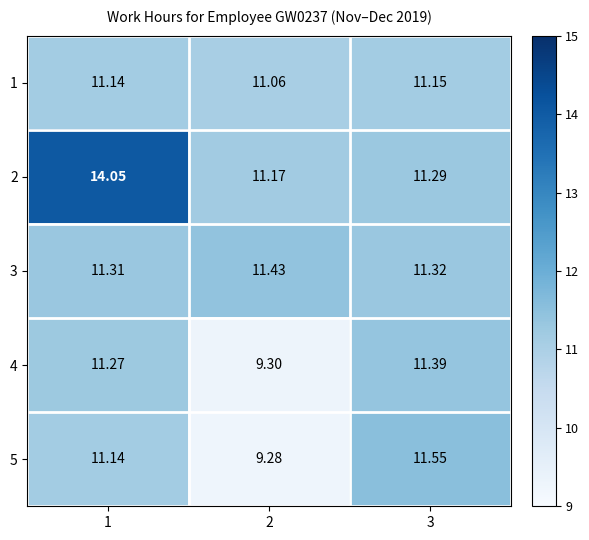

Is the value of 1 at 1 greater than the value of 2 at 2?

No